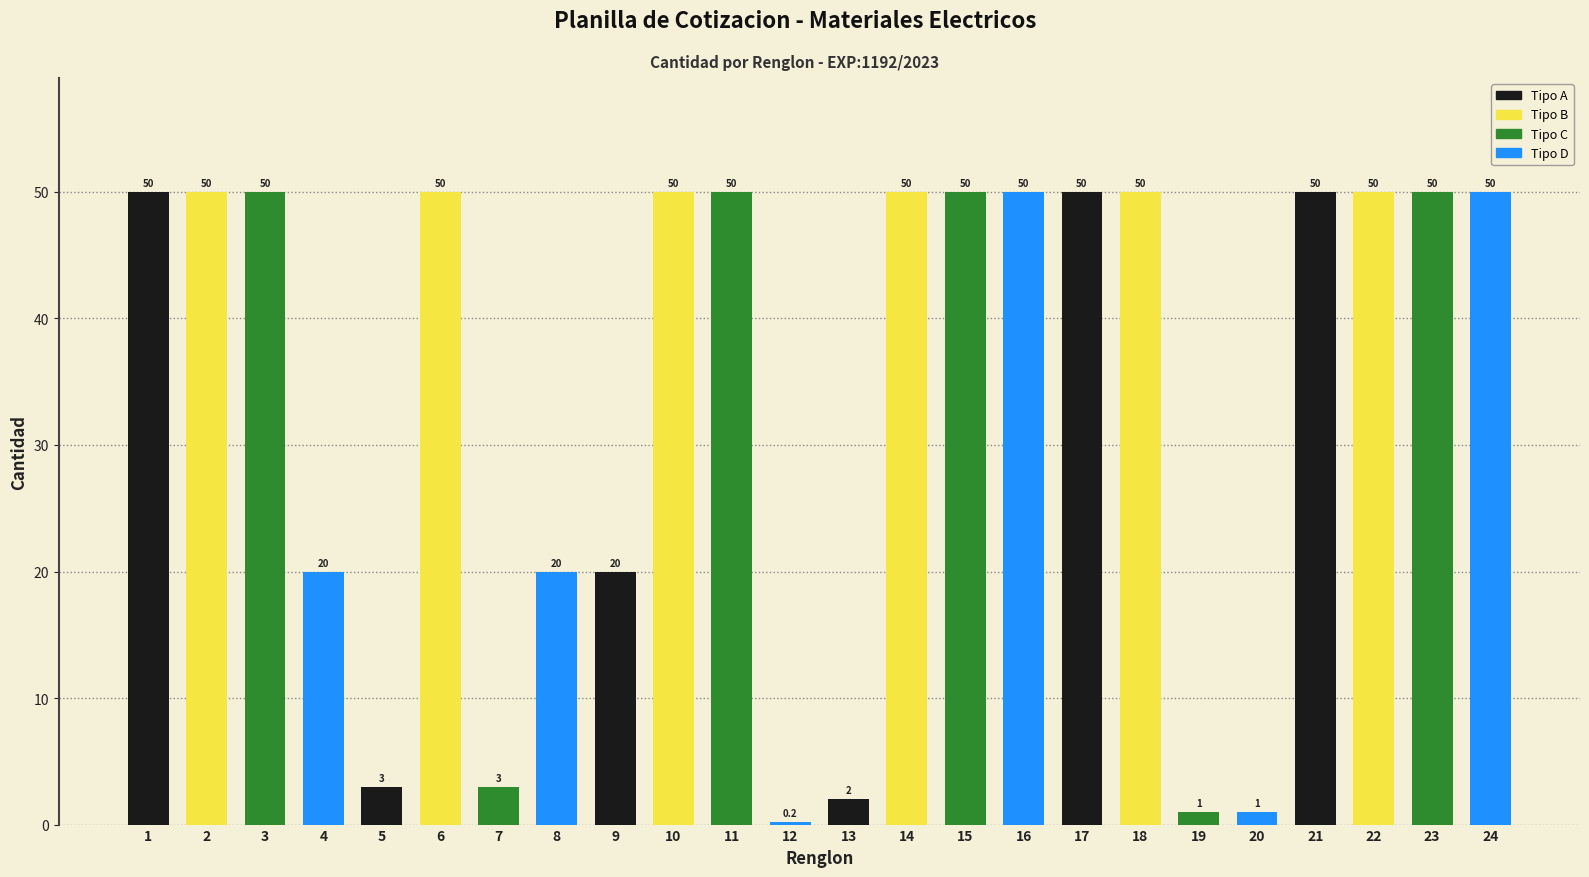

Which has a higher value, 9 or 7?

9